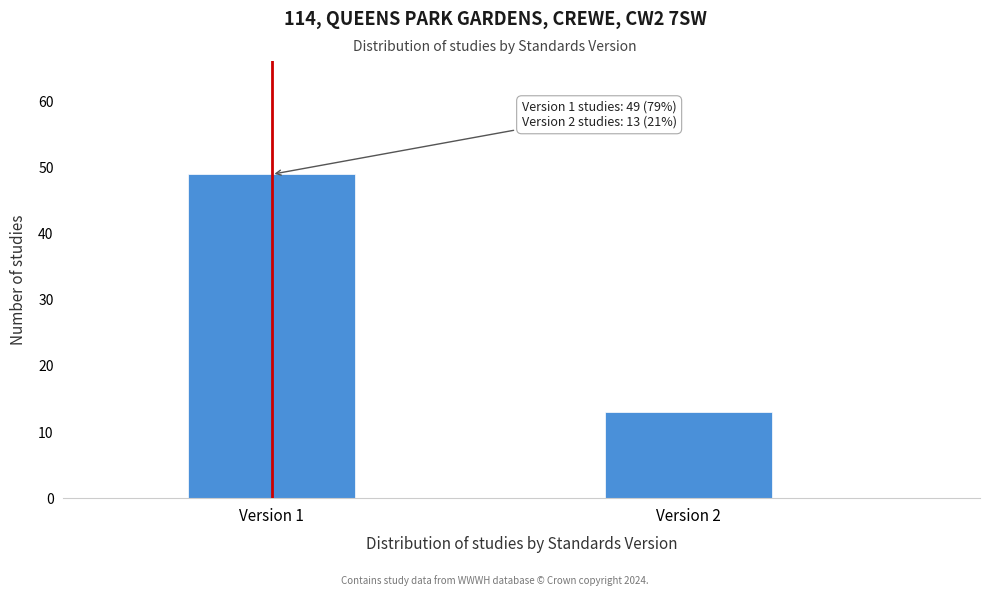

Reading left to right, extract all data points from this chart.

49	13